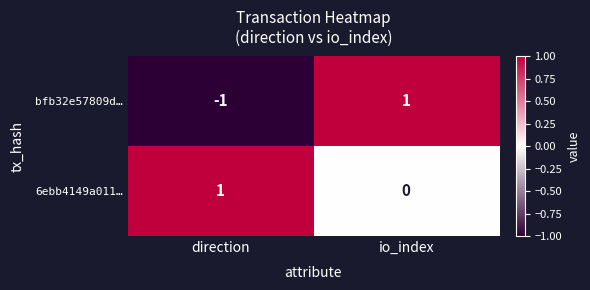

The 6ebb4149a011… series shows 1 at direction. True or false?

True